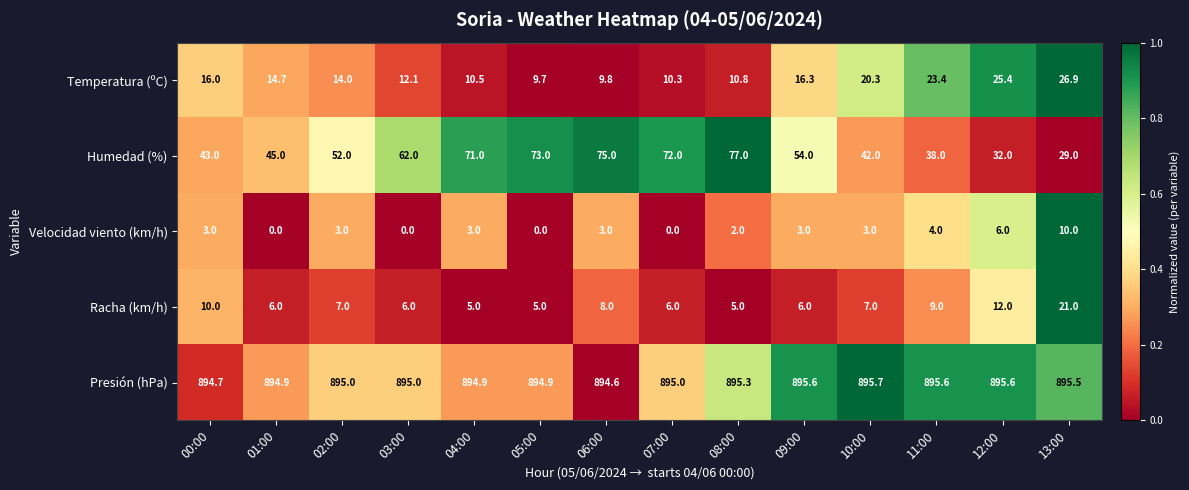

List the labels in order of Humedad (%) value, smallest first.

13:00, 12:00, 11:00, 10:00, 00:00, 01:00, 02:00, 09:00, 03:00, 04:00, 07:00, 05:00, 06:00, 08:00